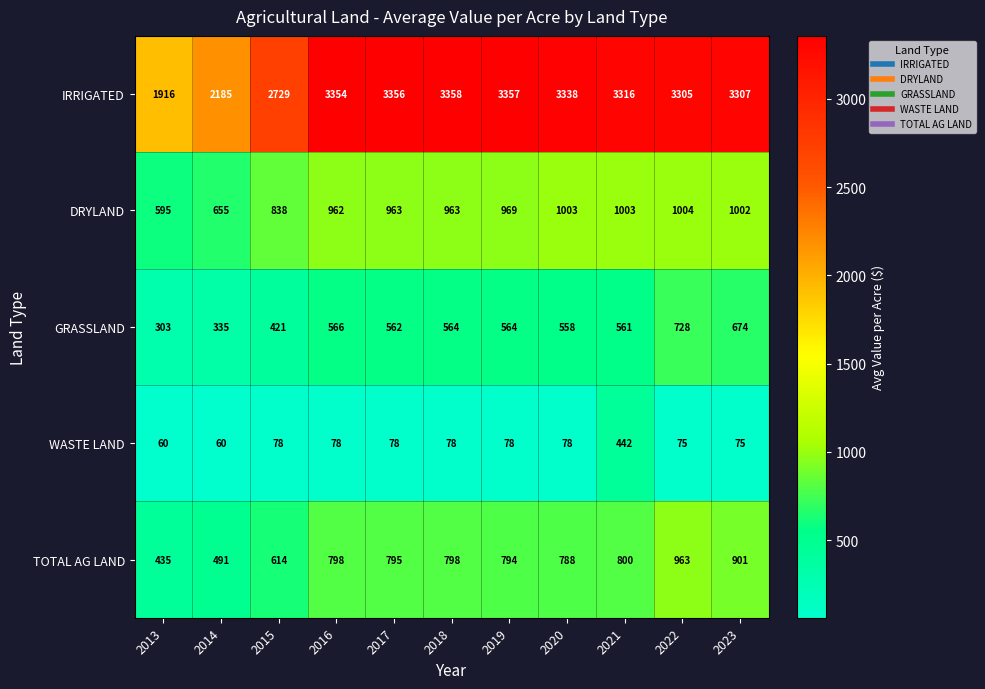

What is the difference between the second highest and second lowest values in the TOTAL AG LAND series?

410